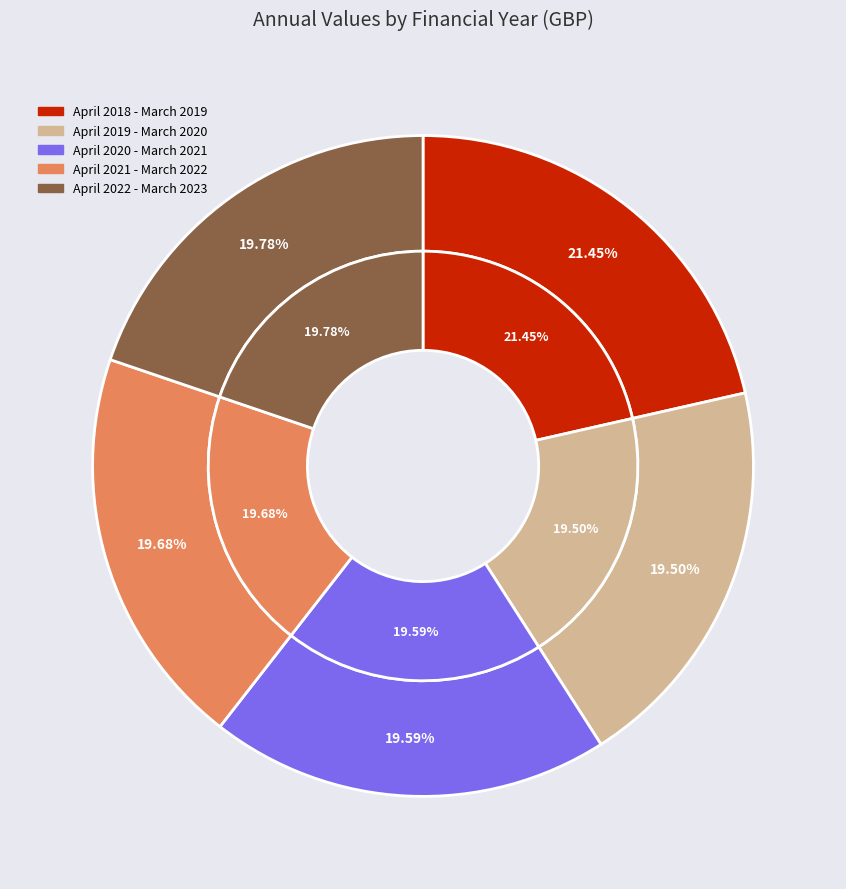

Is it true that April 2021 - March 2022 is 33% of the pie?

False